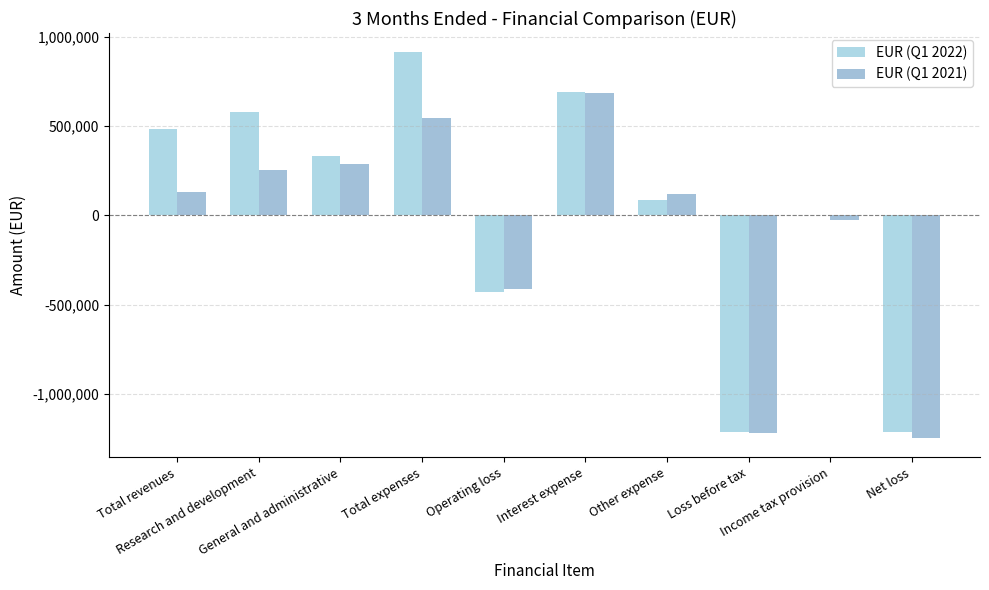

The value of EUR (Q1 2022) at Loss before tax is -1211000. True or false?

True